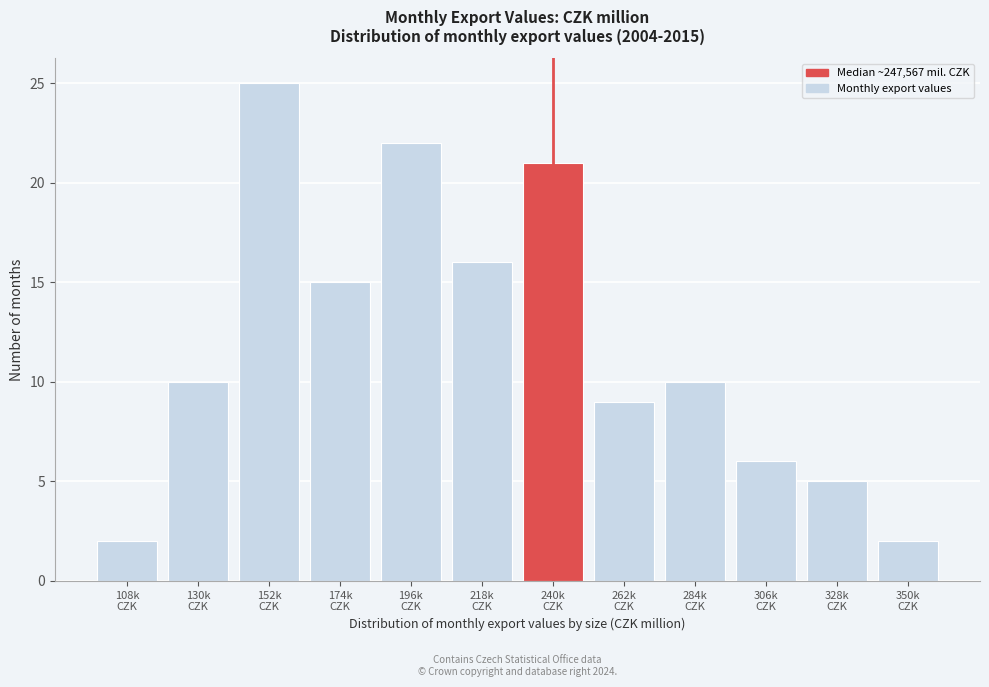

Reading left to right, extract all data points from this chart.

2	10	25	15	22	16	21	9	10	6	5	2